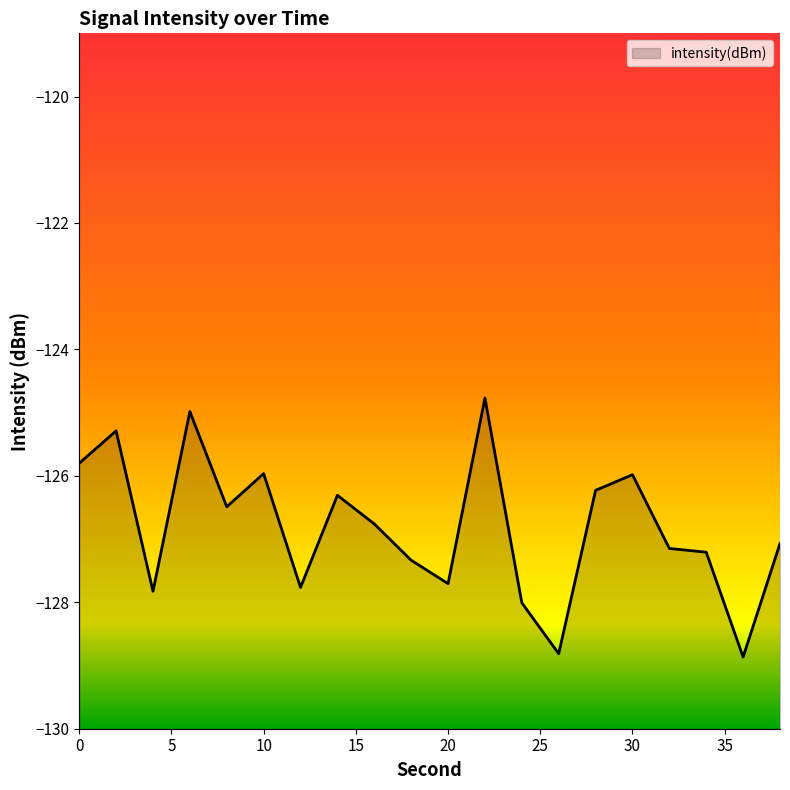

What is the sum of the values at 36 and 32?

-256.0